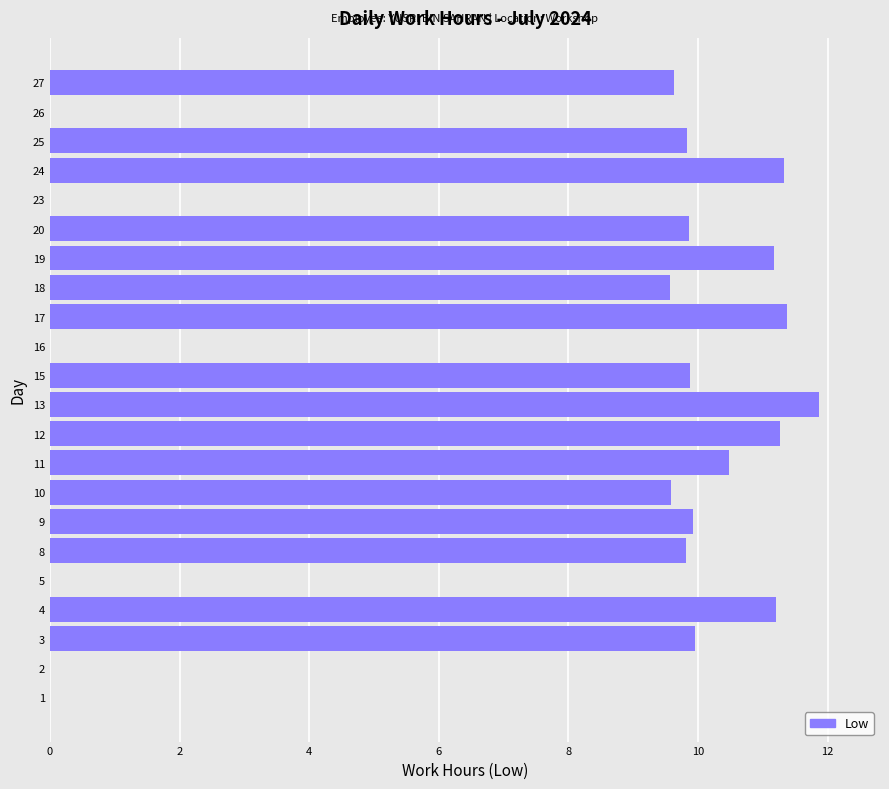

What is the change in value from 3 to 12?

+1.3